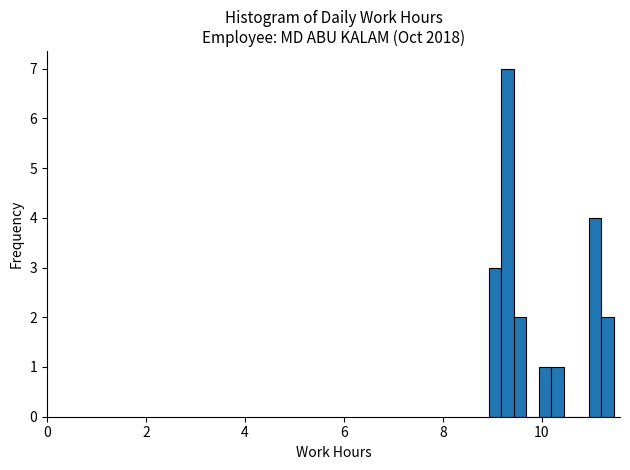

Around what value on the x-axis is the tallest bar? Give the approximate position of its centre, as read against the axis.

9.2